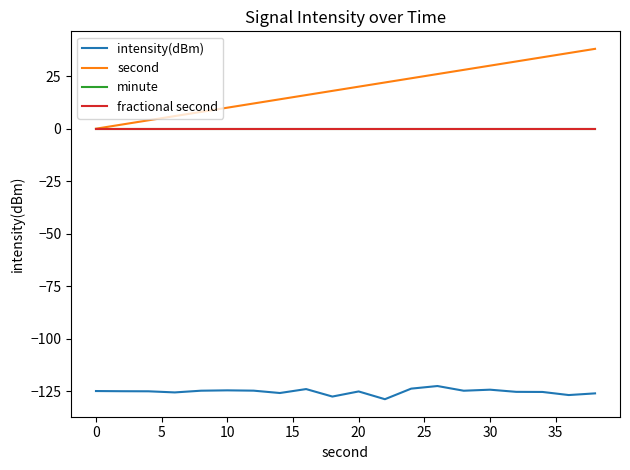

Is this an area chart (filled region under the line)?

No